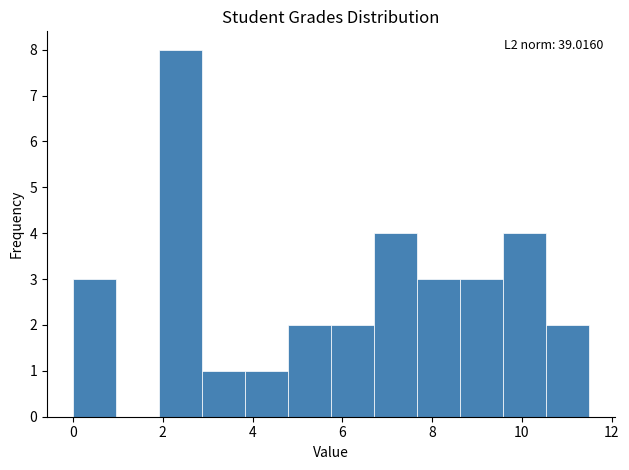

Which range on the x-axis has the tallest bar?

2.0 to 2.8